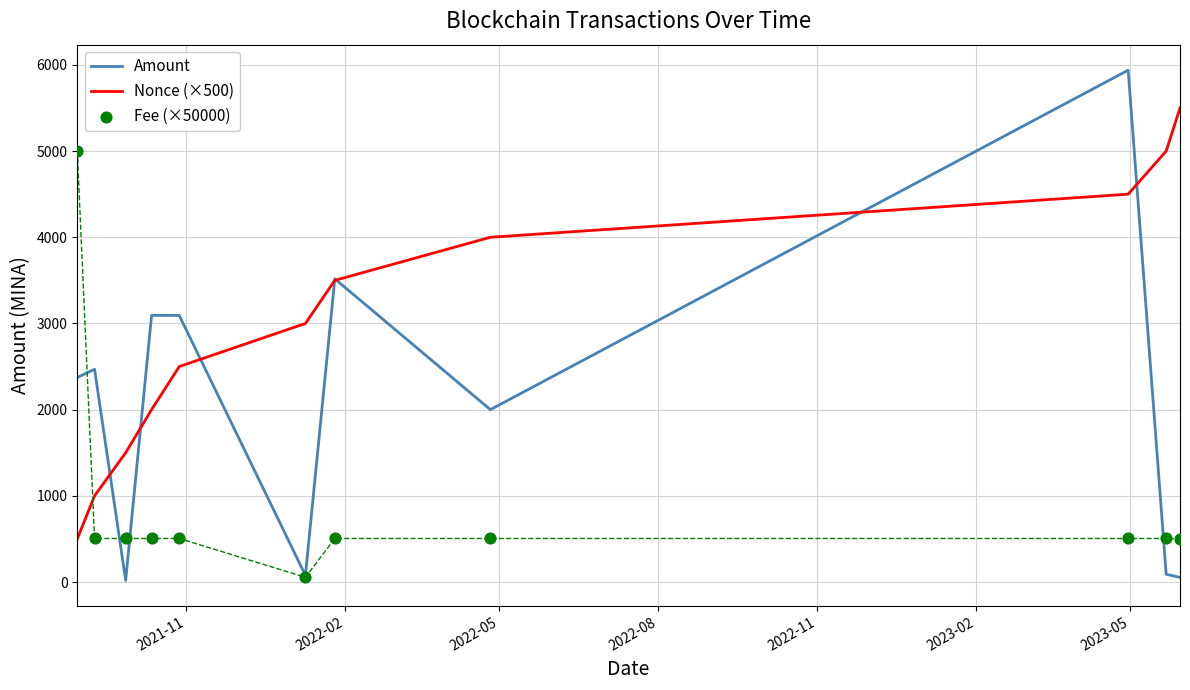

What is the maximum value for Nonce (×500)?

5500.0